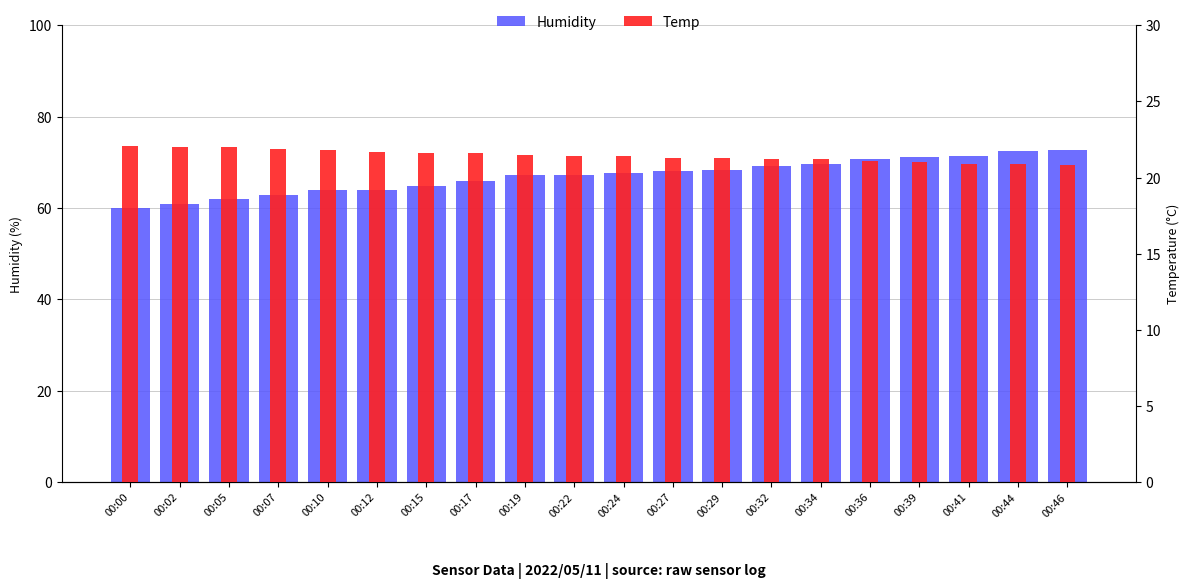

At which label is Humidity closest to 66?

00:17